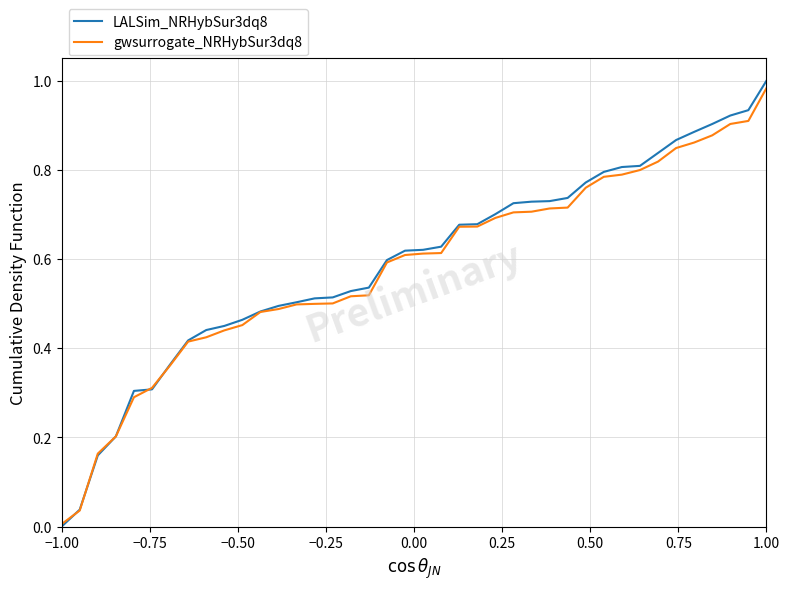

Which series has the widest spread of values?

LALSim_NRHybSur3dq8